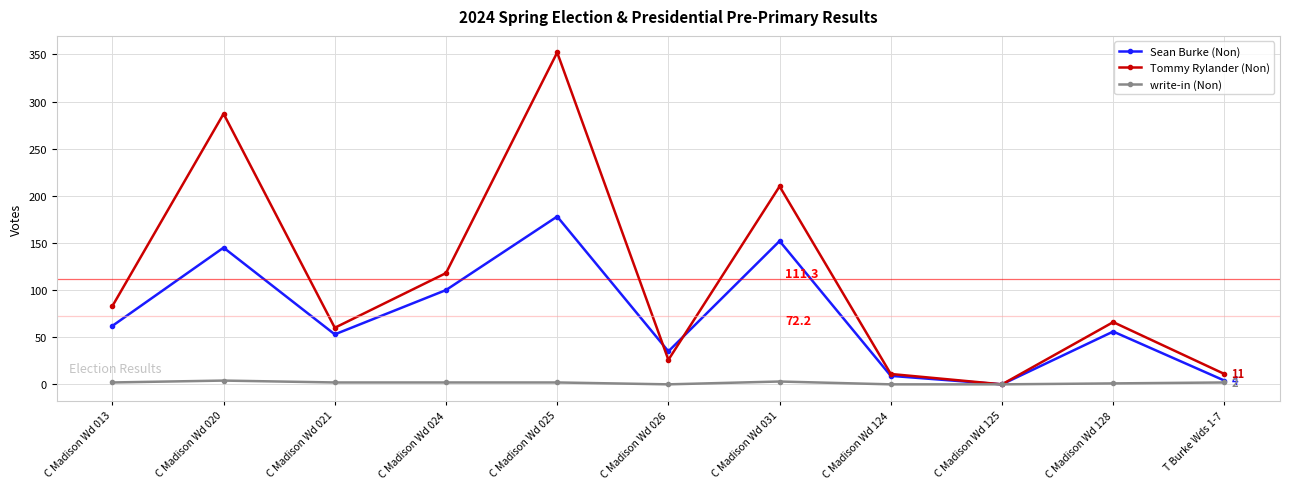

What are all the series names shown in the legend?

Sean Burke (Non), Tommy Rylander (Non), write-in (Non)